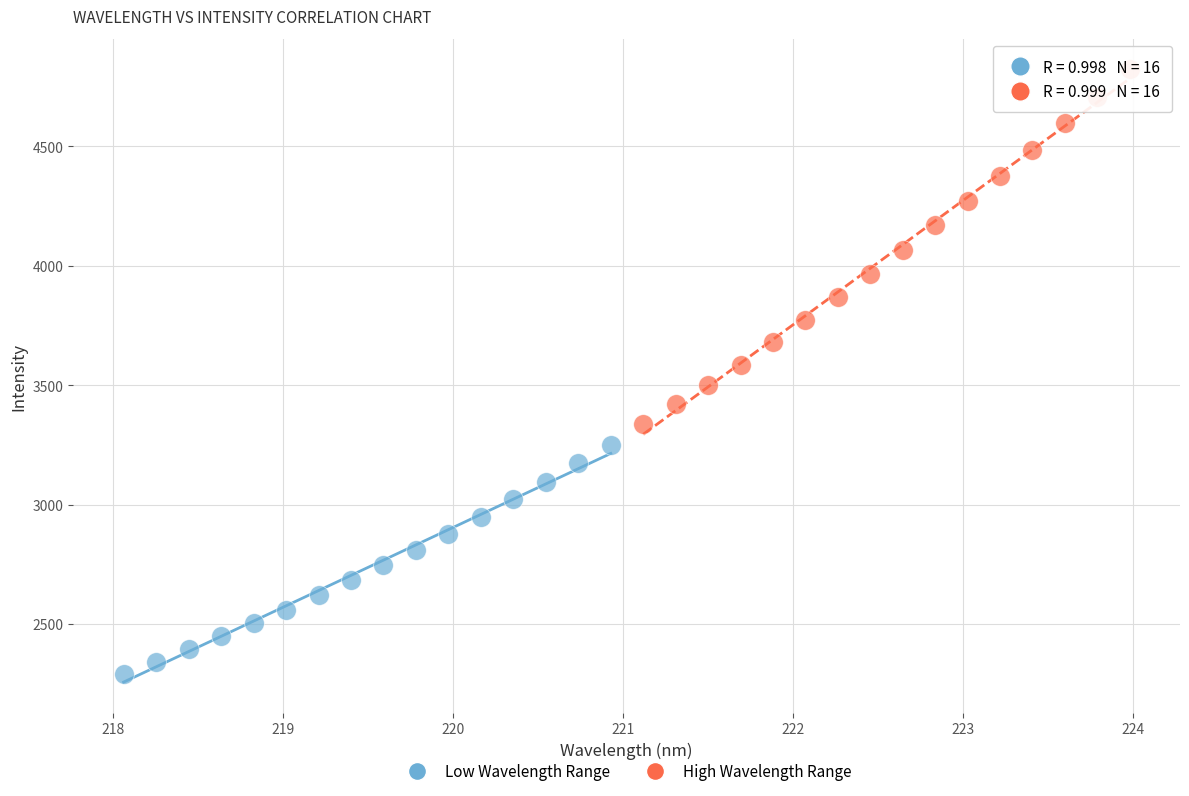

Which series has the largest Y range (max minus min)?

High Wavelength Range